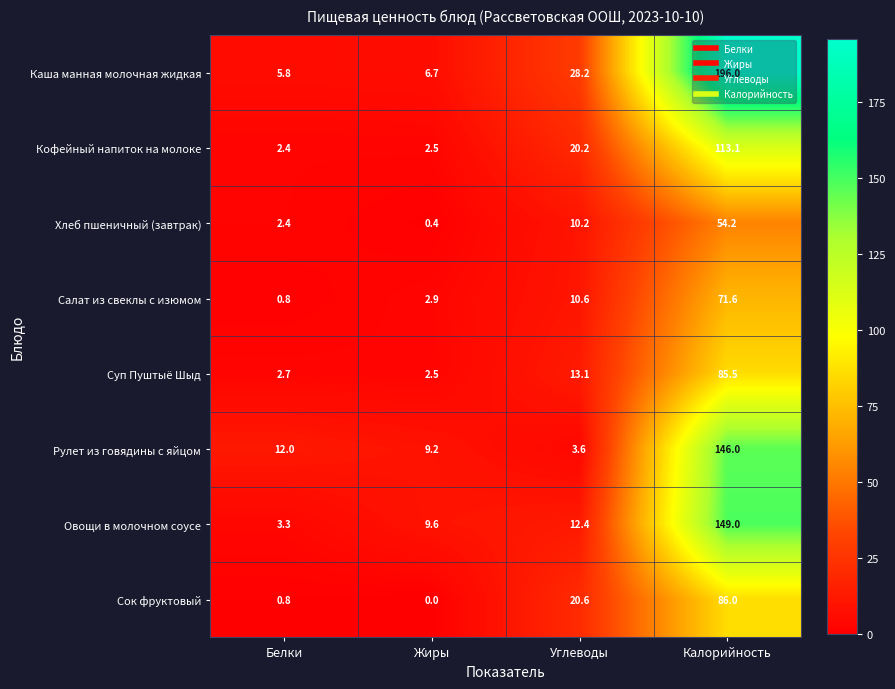

How many series are shown in this chart?

8